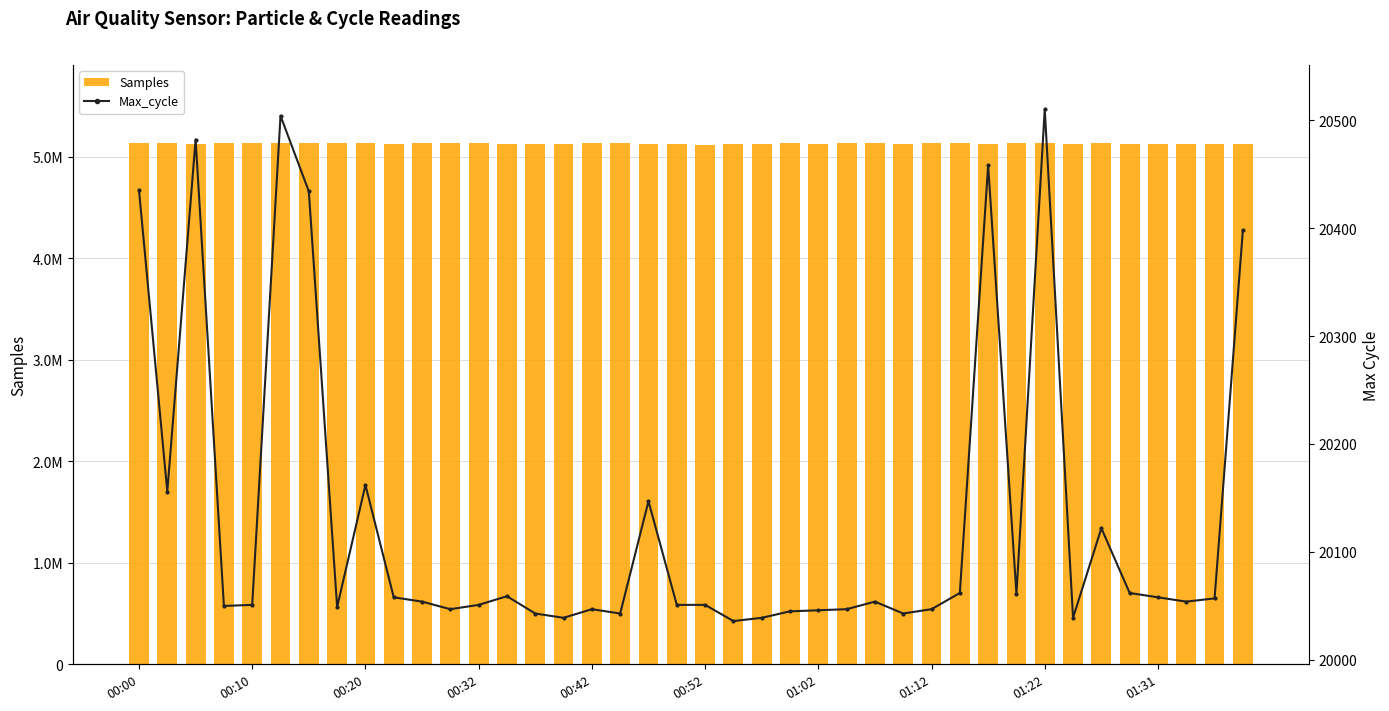

At how many categories does at least one series exceed 1881245?

40